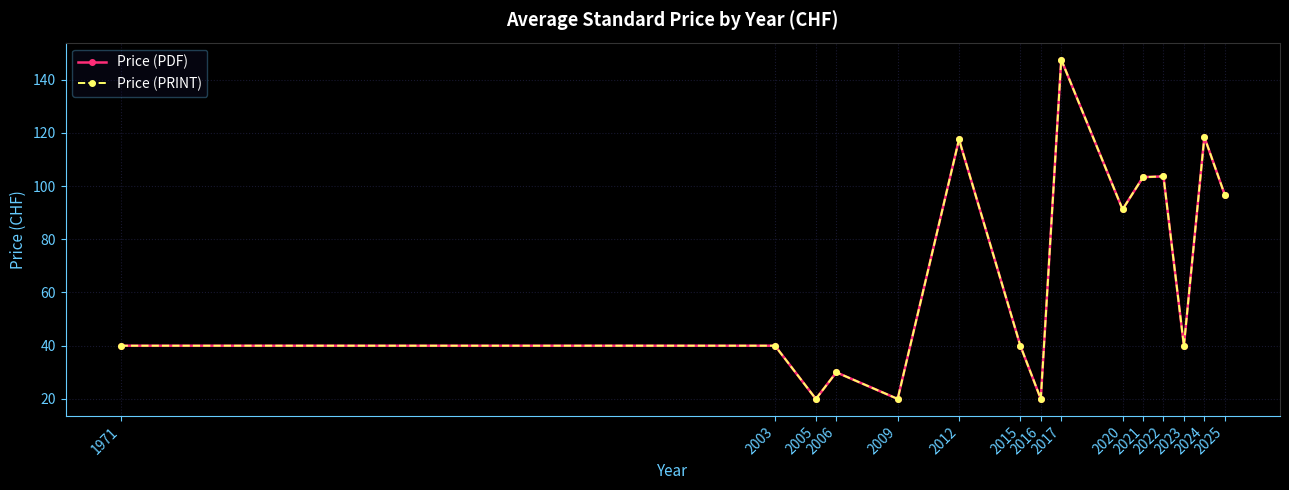

Does the chart have visible grid lines?

Yes